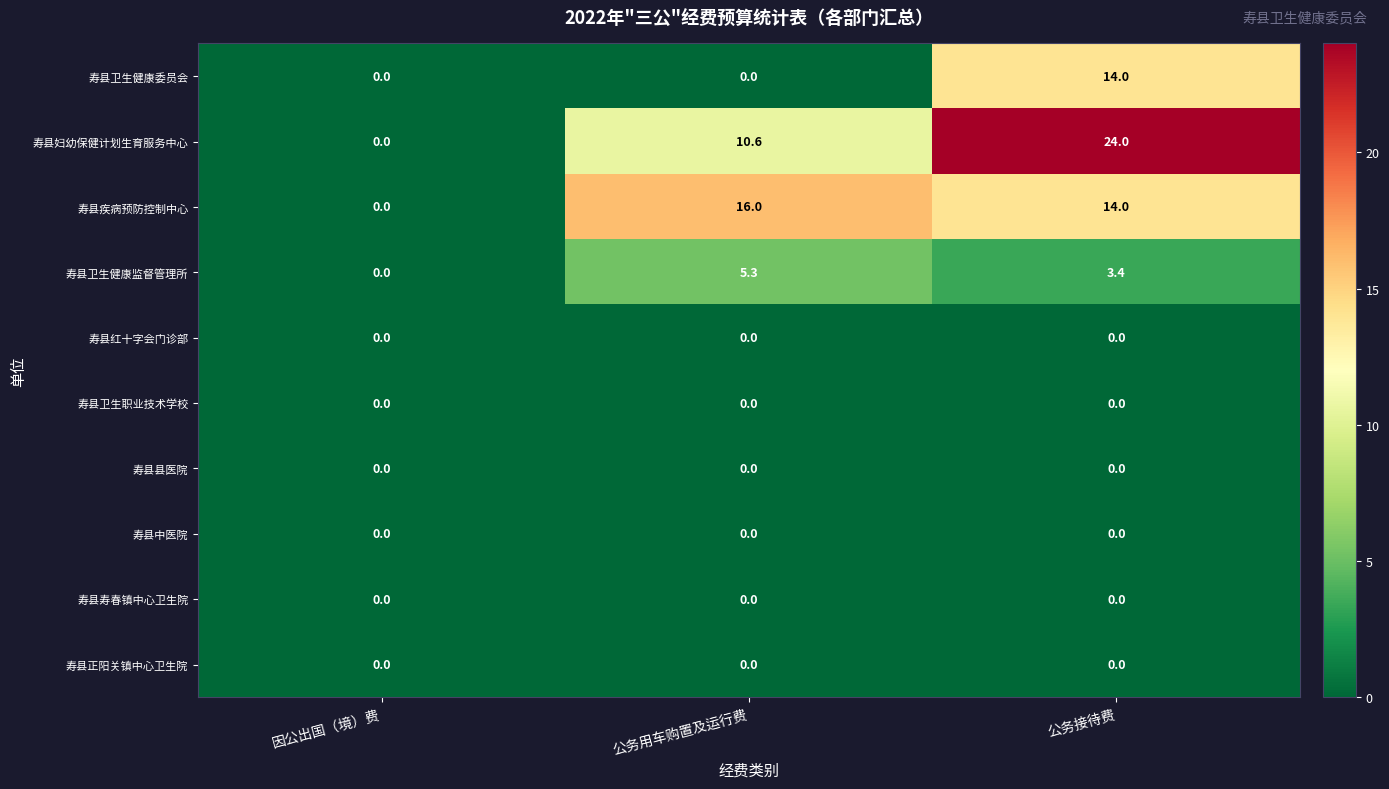

What is the maximum value shown in the chart?

24.0